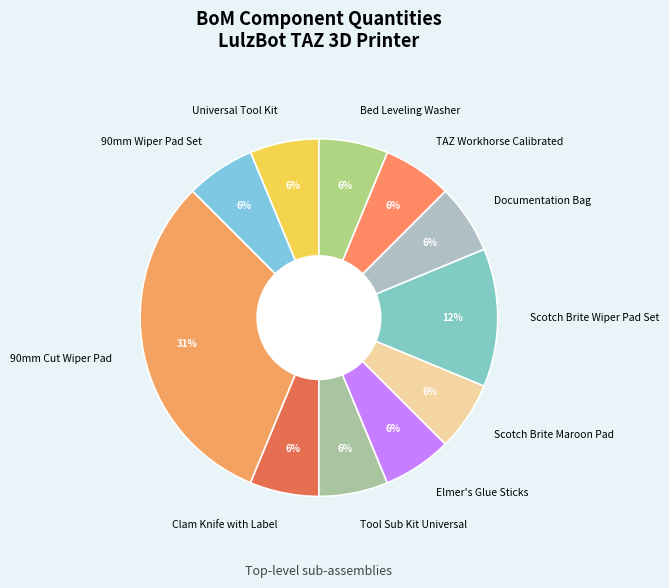

What is the largest slice in the pie chart?

90mm Cut Wiper Pad